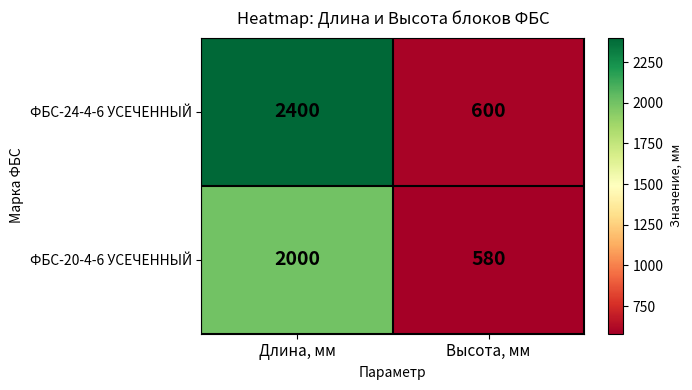

True or false: ФБС-20-4-6 УСЕЧЕННЫЙ has a value of 2000 at Длина, мм.

True